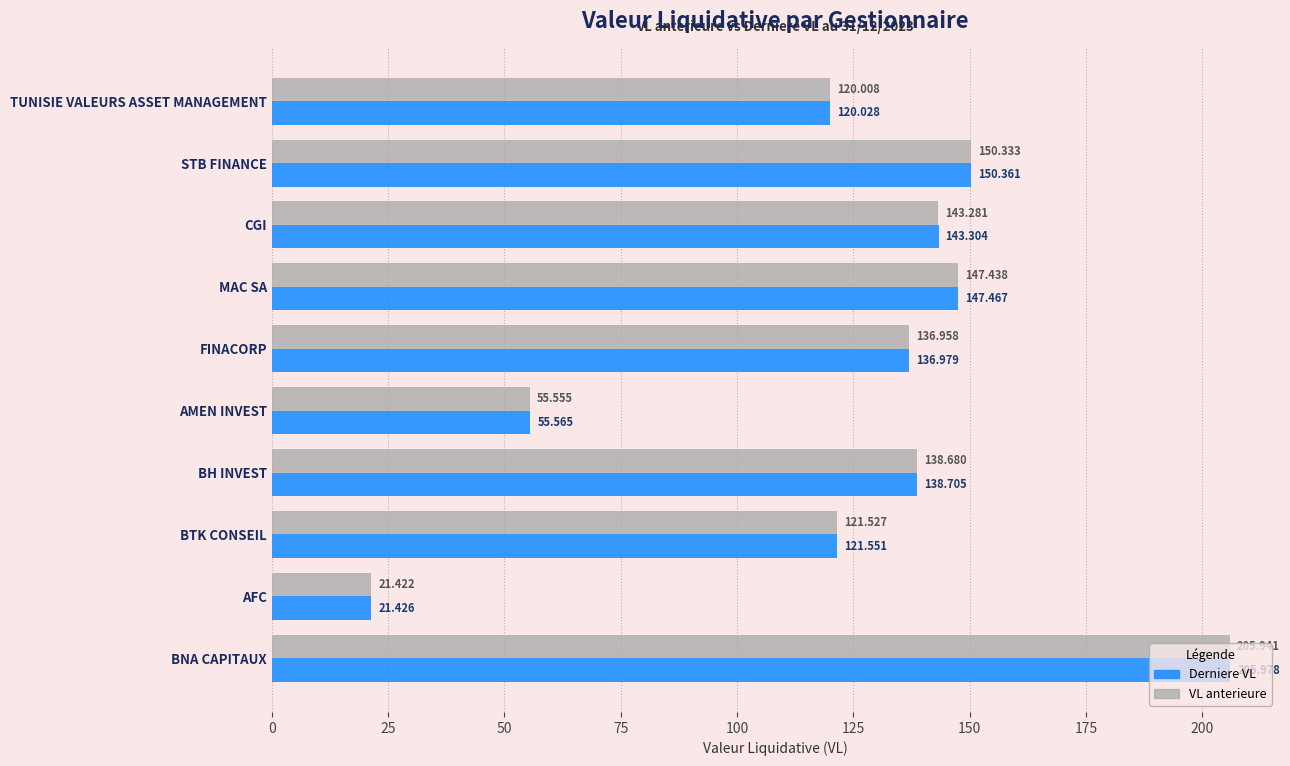

Which series has the largest total across all categories?

Derniere VL